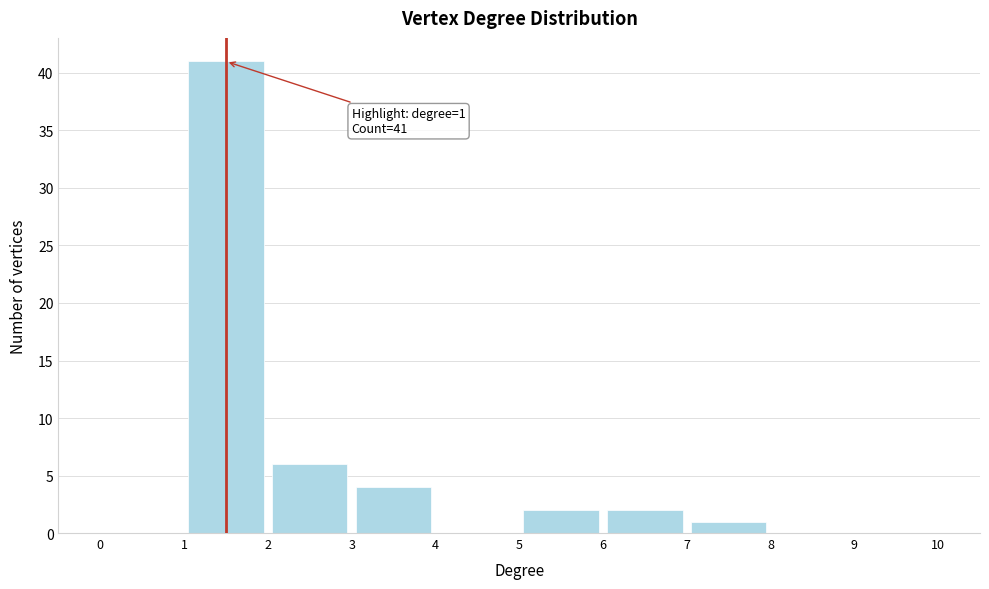

Which range on the x-axis has the tallest bar?

1 to 2